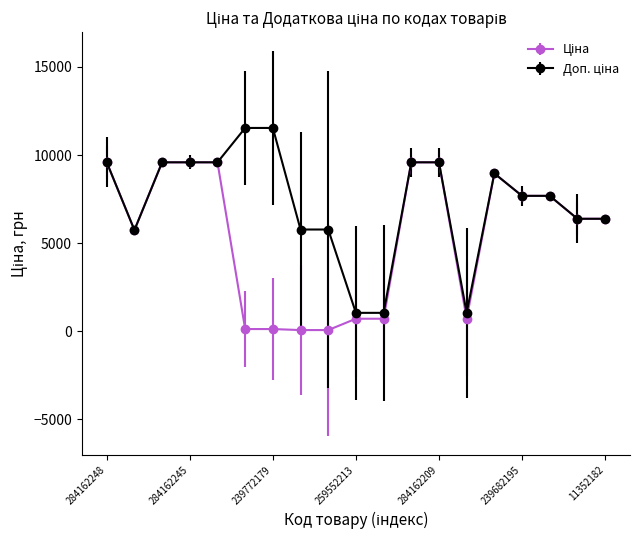

What is the maximum value shown in the chart?

11537.0